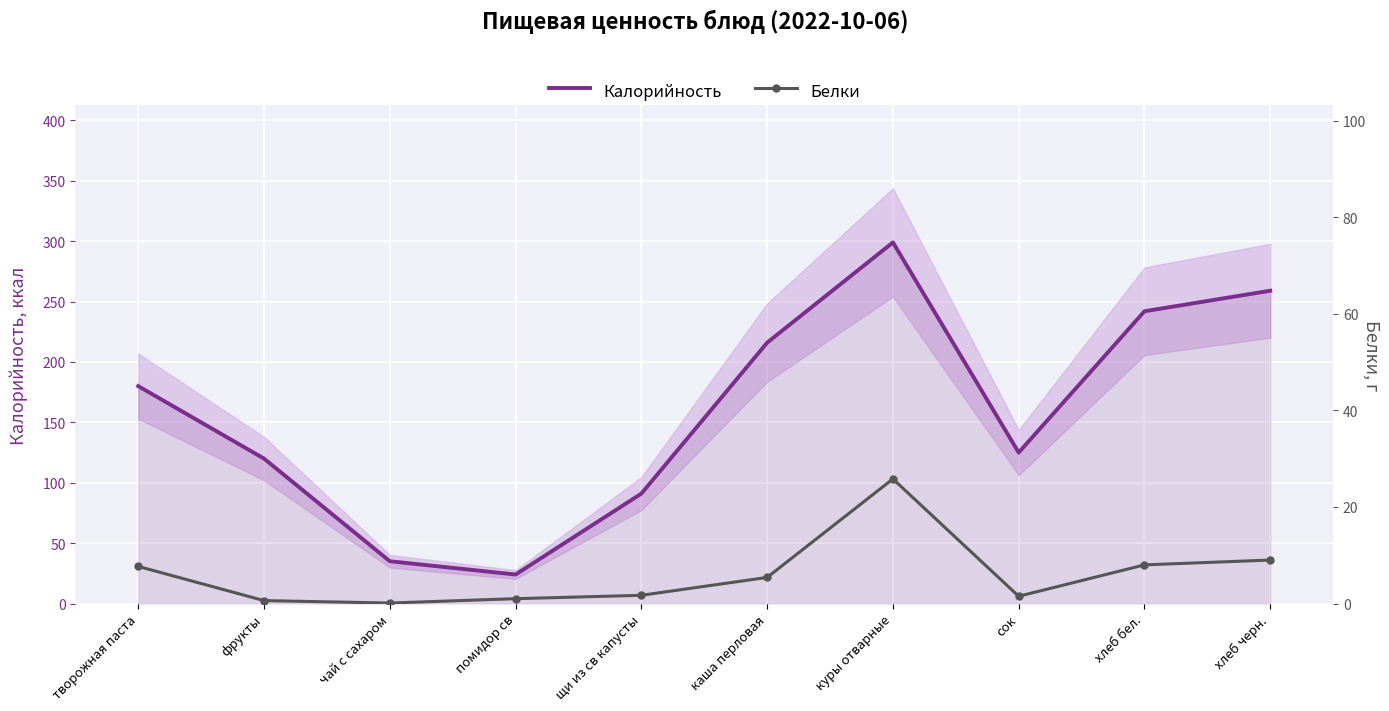

Rank the series by their maximum value, from highest to lowest.

Калорийность, Белки